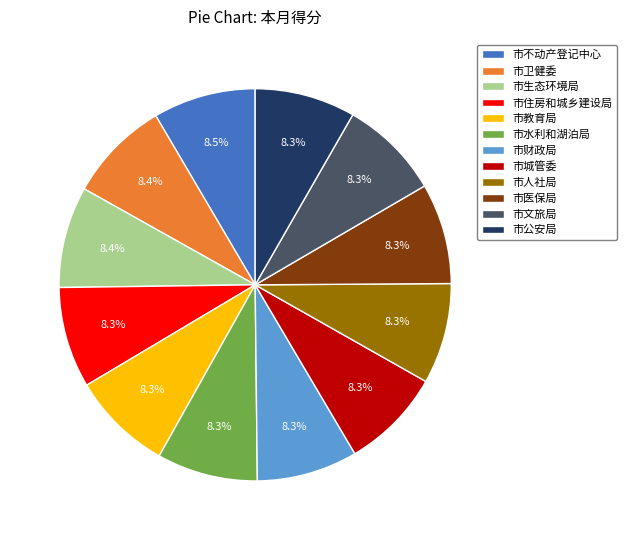

Is the sum of 市教育局 and 市公安局 greater than half?

No